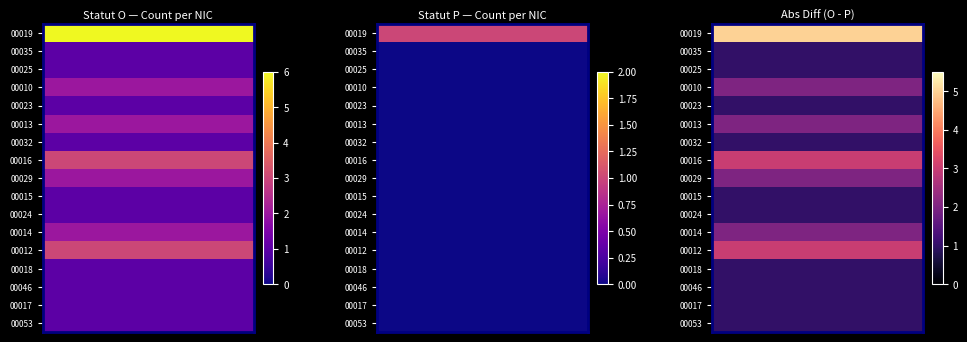

The value of row_6 at 4 is 1. True or false?

False